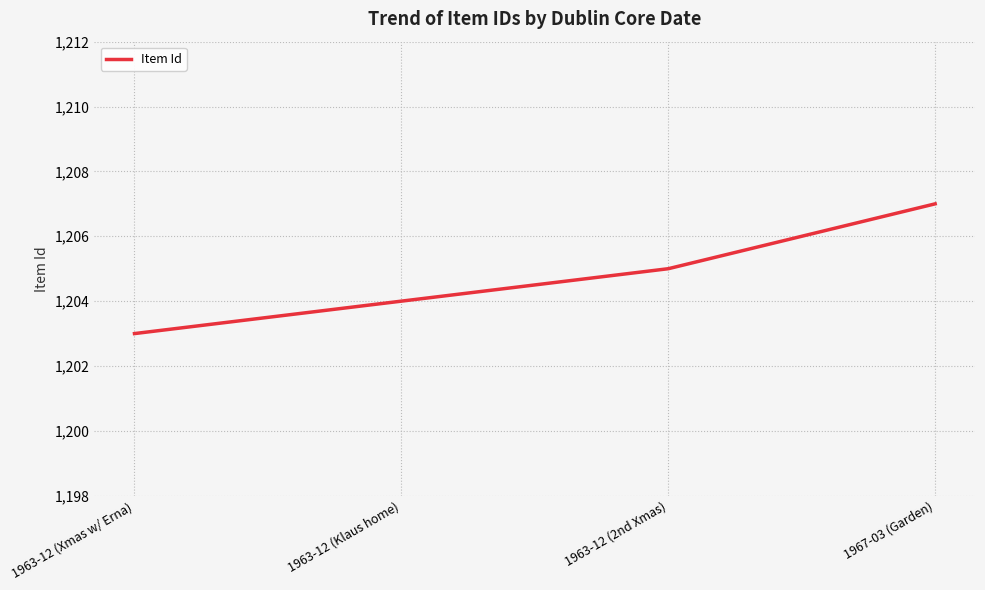

The chart shows a value of 1852 at 1963-12 (Xmas w/ Erna). True or false?

False